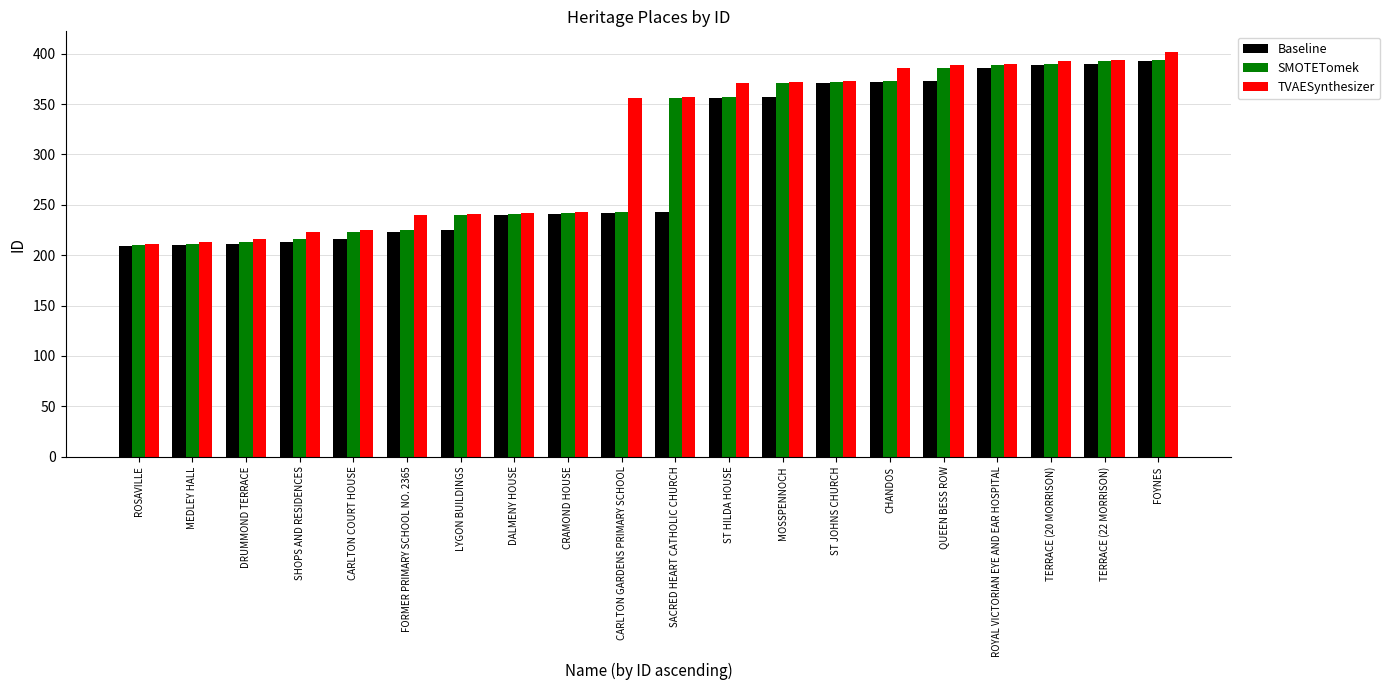

True or false: SMOTETomek has a value of 213 at DRUMMOND TERRACE.

True